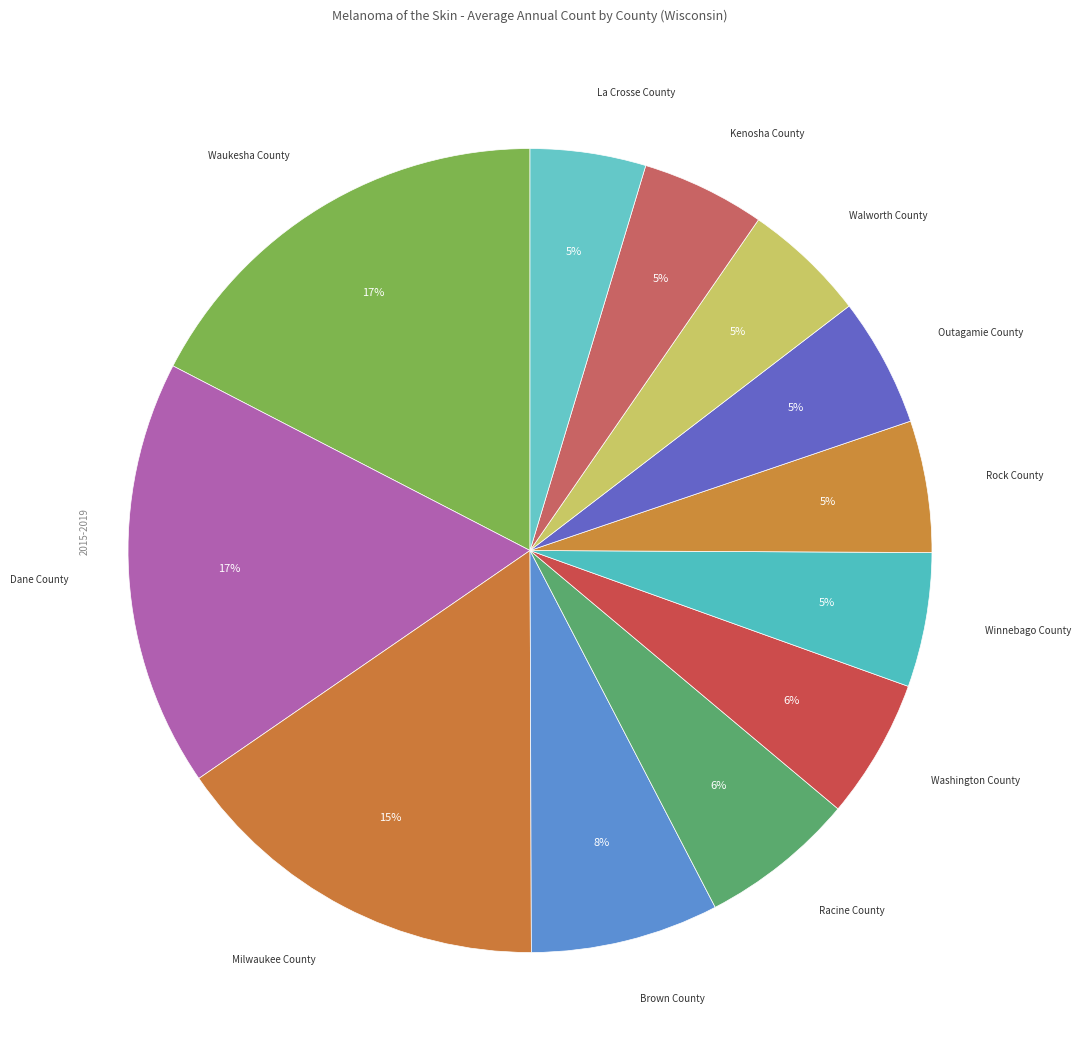

Which has a higher value, Kenosha County or Racine County?

Racine County